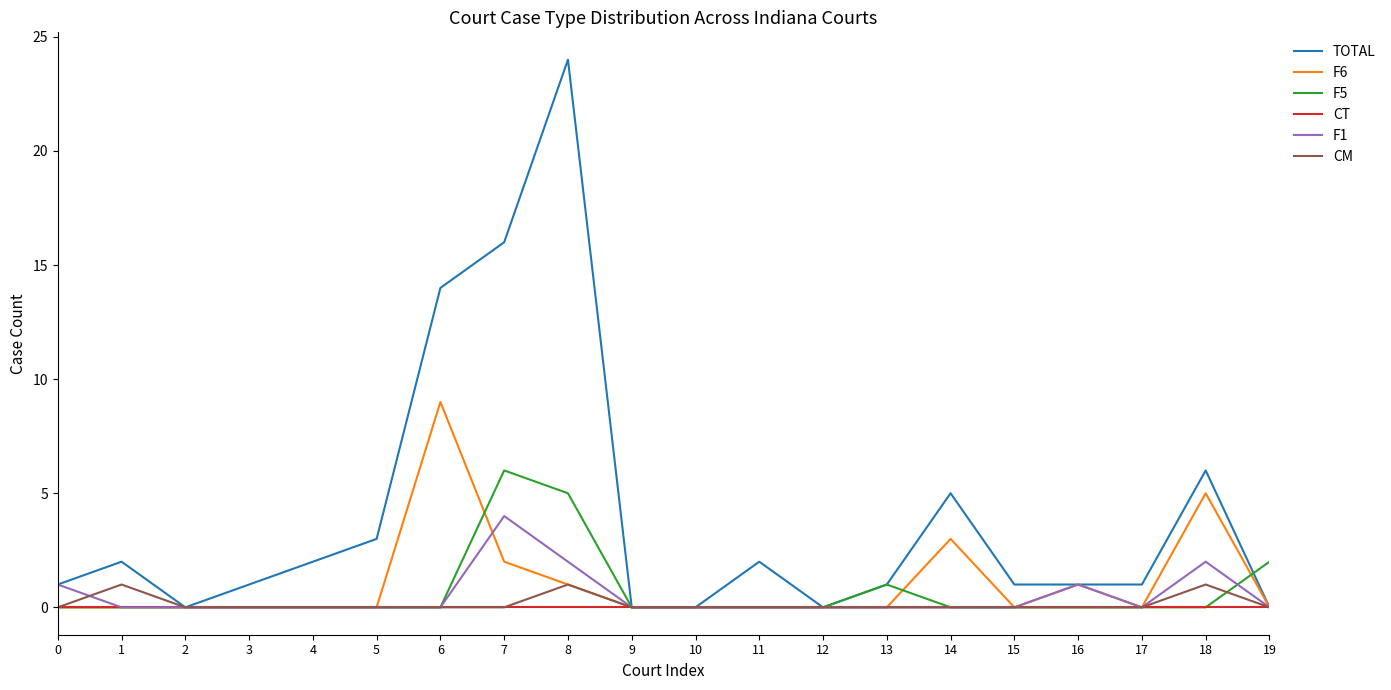

Reading left to right, transcribe all the data shown in this chart.

TOTAL: 0=1	1=2	2=0	3=1	4=2	5=3	6=14	7=16	8=24	9=0	10=0	11=2	12=0	13=1	14=5	15=1	16=1	17=1	18=6	19=0
F6: 0=0	1=0	2=0	3=0	4=0	5=0	6=9	7=2	8=1	9=0	10=0	11=0	12=0	13=0	14=3	15=0	16=1	17=0	18=5	19=0
F5: 0=0	1=0	2=0	3=0	4=0	5=0	6=0	7=6	8=5	9=0	10=0	11=0	12=0	13=1	14=0	15=0	16=0	17=0	18=0	19=2
CT: 0=0	1=0	2=0	3=0	4=0	5=0	6=0	7=0	8=0	9=0	10=0	11=0	12=0	13=0	14=0	15=0	16=0	17=0	18=0	19=0
F1: 0=1	1=0	2=0	3=0	4=0	5=0	6=0	7=4	8=2	9=0	10=0	11=0	12=0	13=0	14=0	15=0	16=1	17=0	18=2	19=0
CM: 0=0	1=1	2=0	3=0	4=0	5=0	6=0	7=0	8=1	9=0	10=0	11=0	12=0	13=0	14=0	15=0	16=0	17=0	18=1	19=0